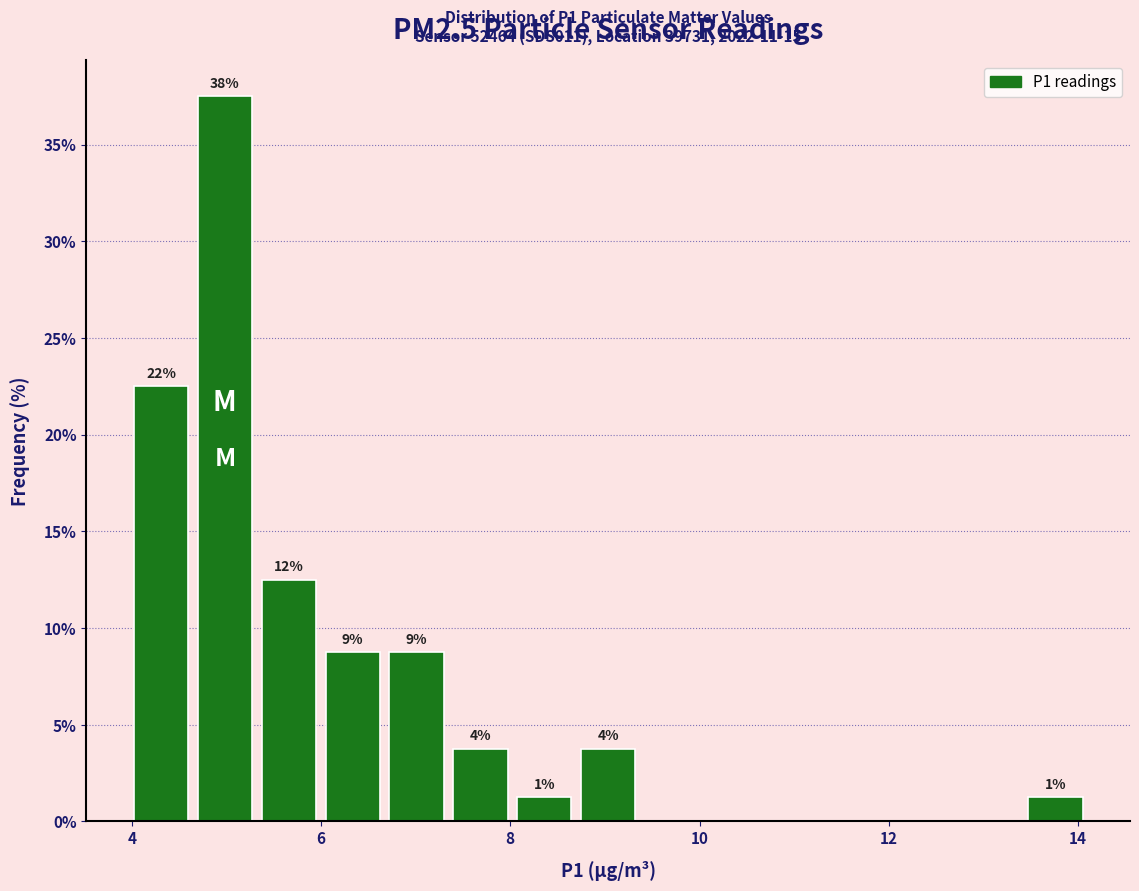

Read against the x-axis, roughly where is the centre of the tallest bar?

5.0